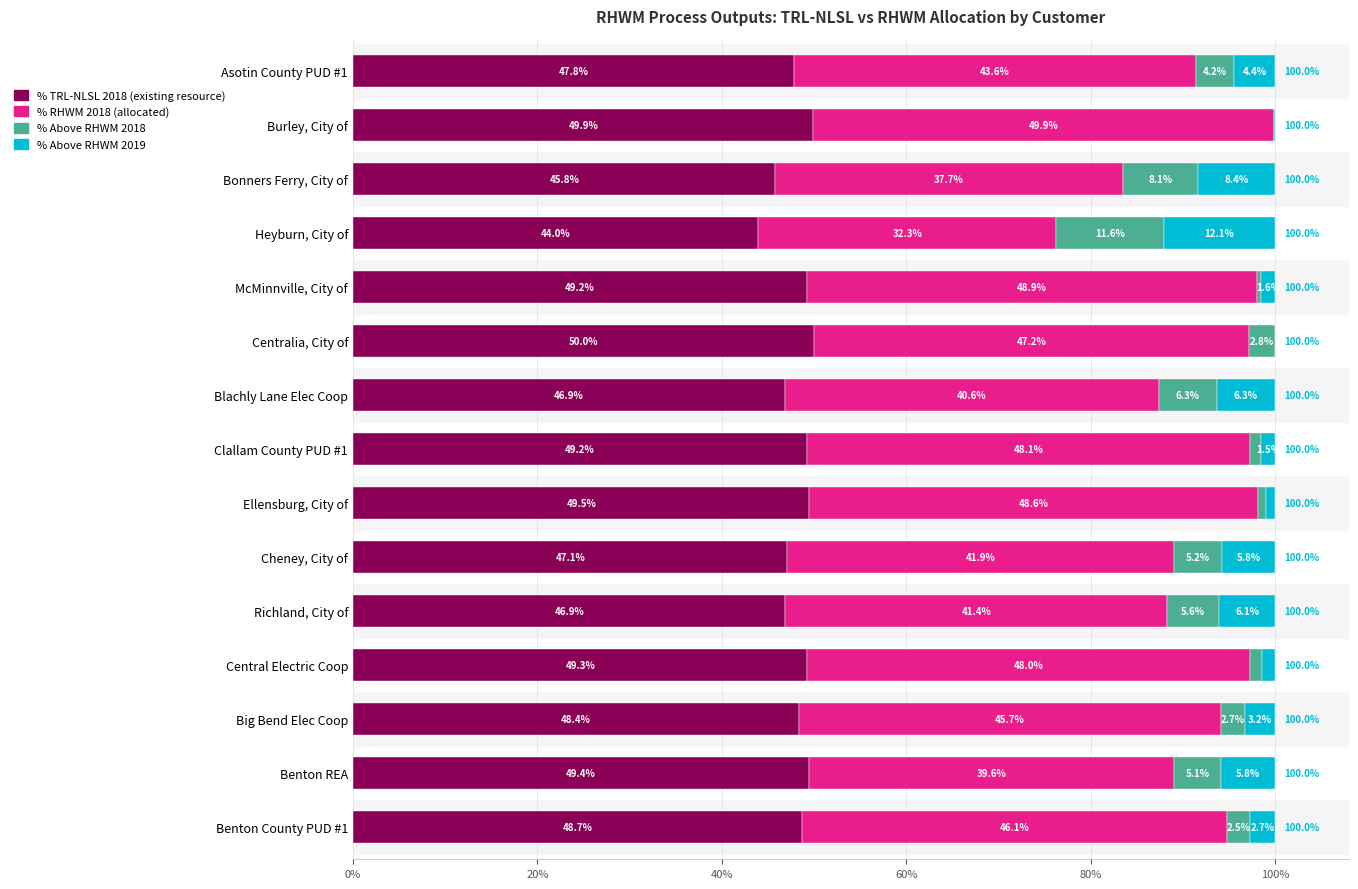

What is the total value across all series at Clallam County PUD #1?

100.0